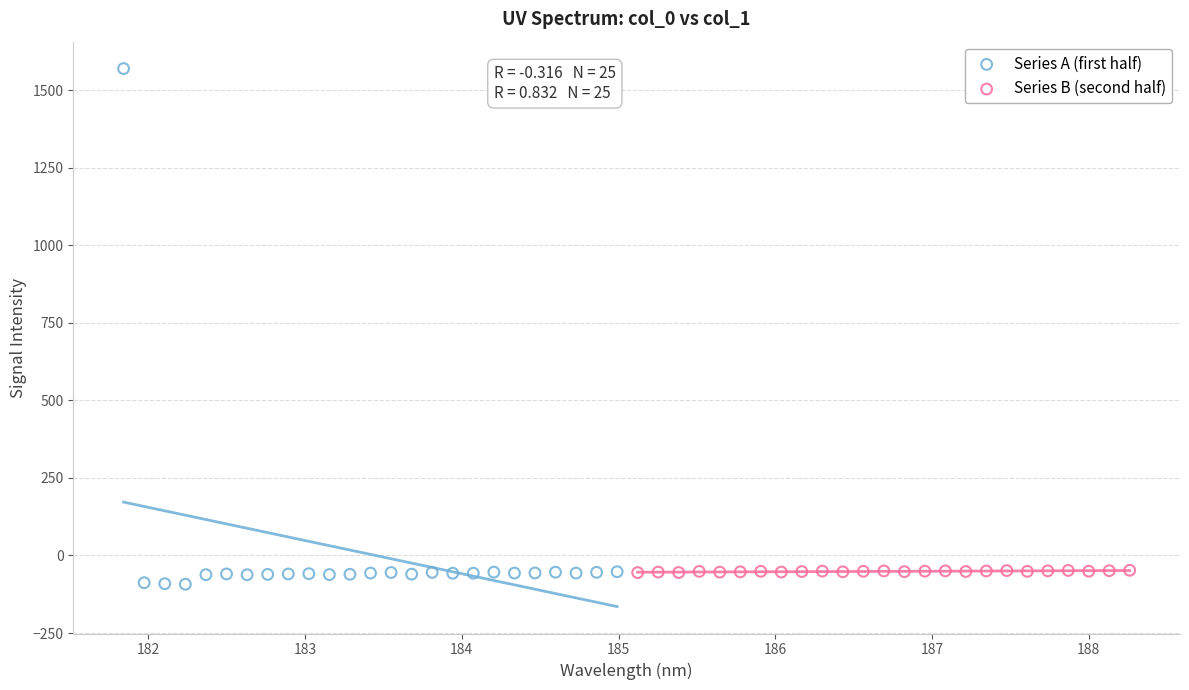

Which series has the widest spread of Y values?

Series A (first half)